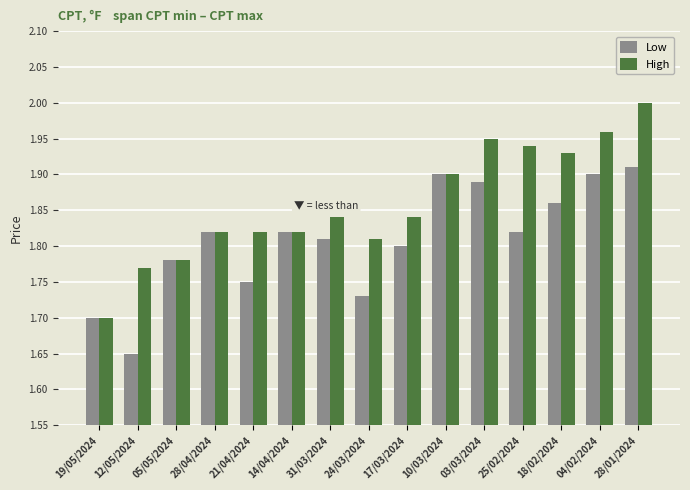

True or false: Low has a value of 1.7 at 24/03/2024.

True